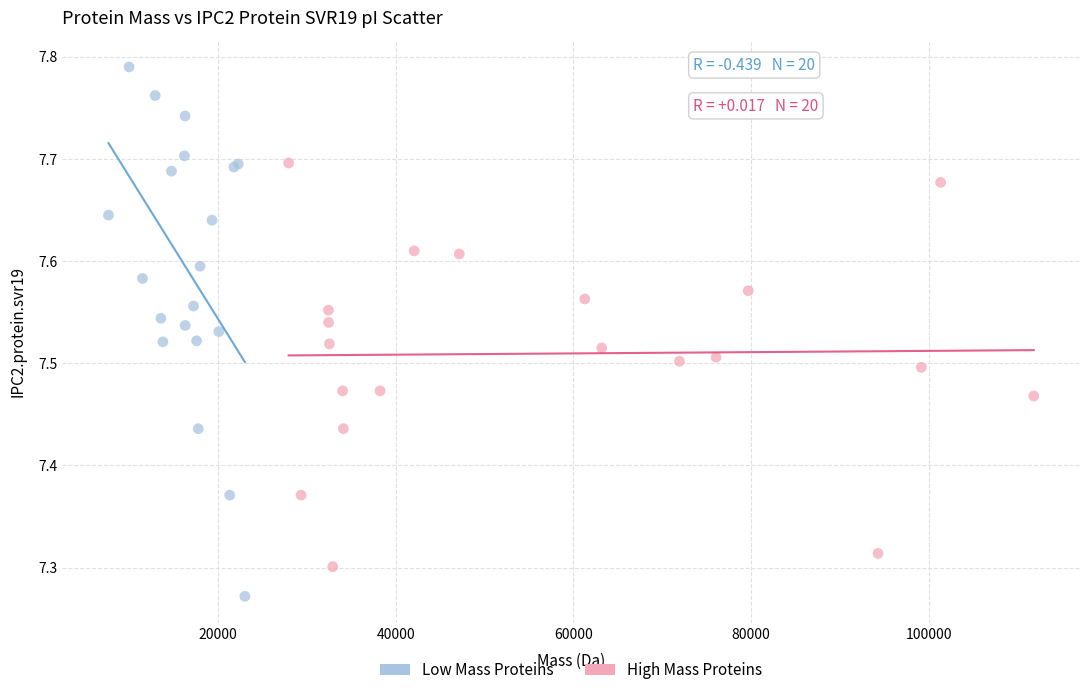

Which series reaches the minimum Y coordinate?

Low Mass Proteins